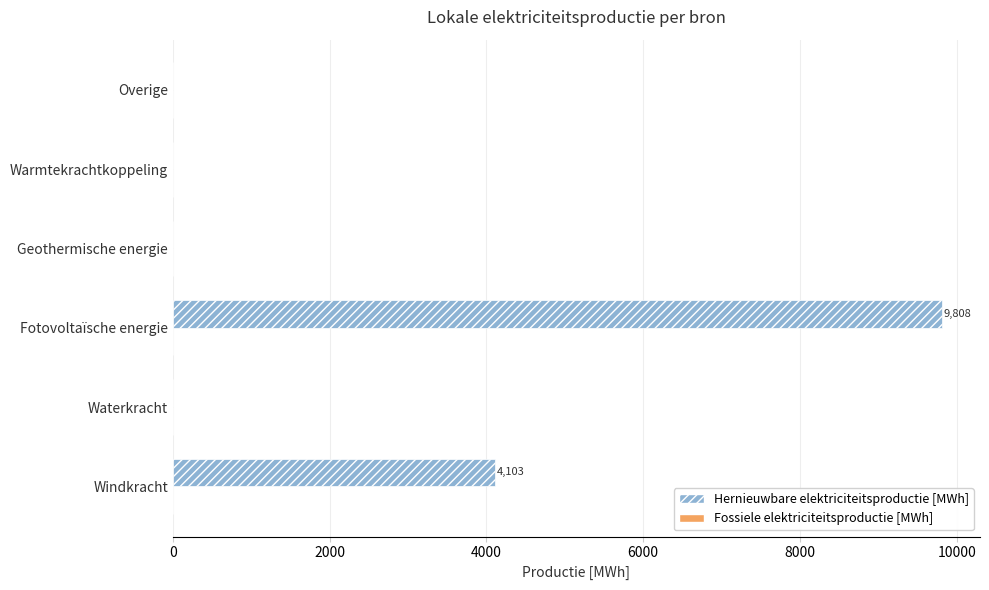

At which category does the chart reach its peak across all series?

Fotovoltaïsche energie